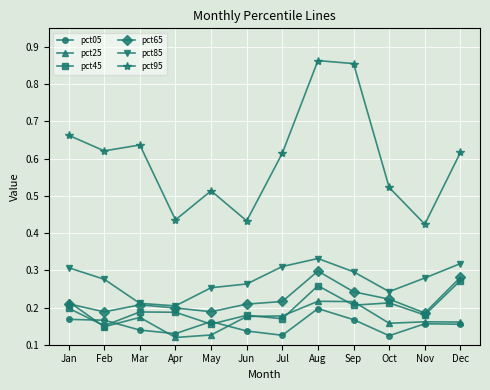

Which label corresponds to the largest value in the chart?

Aug